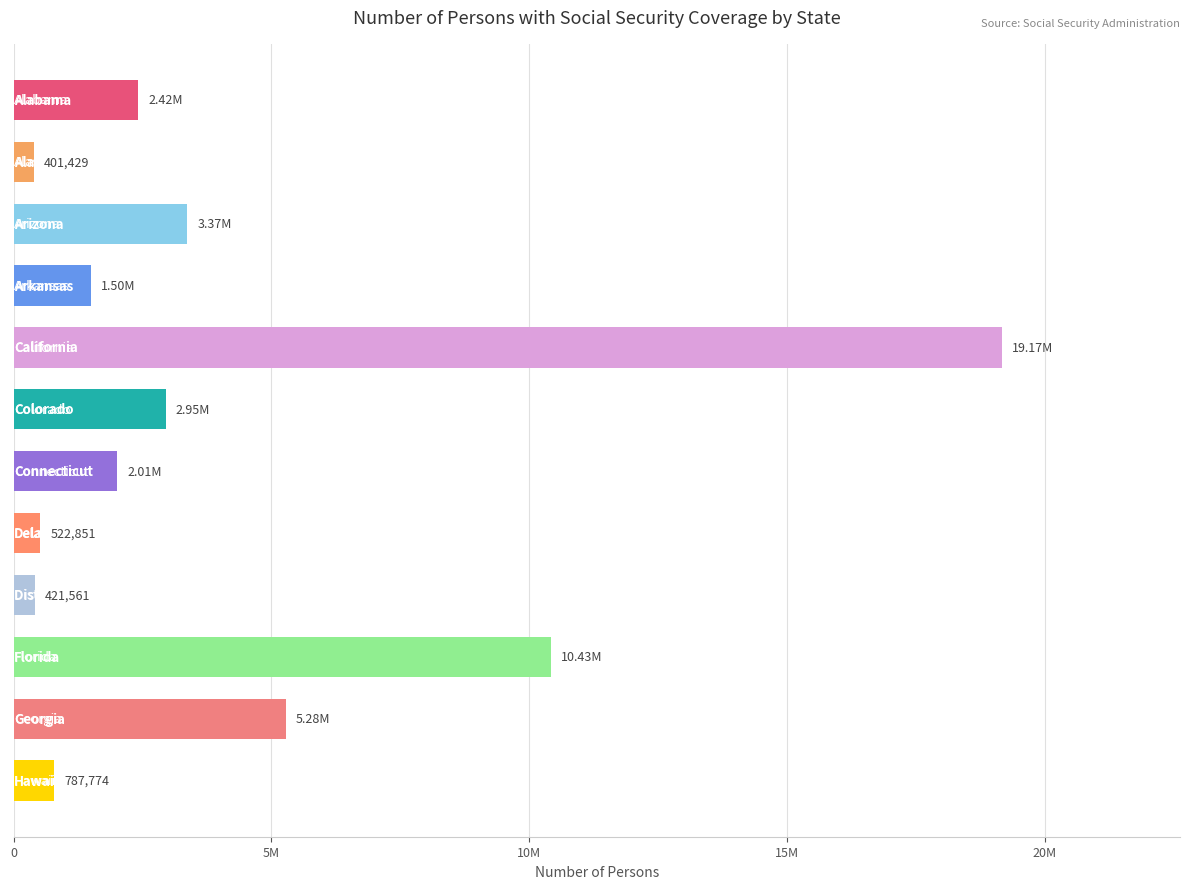

Are the bars horizontal?

Yes